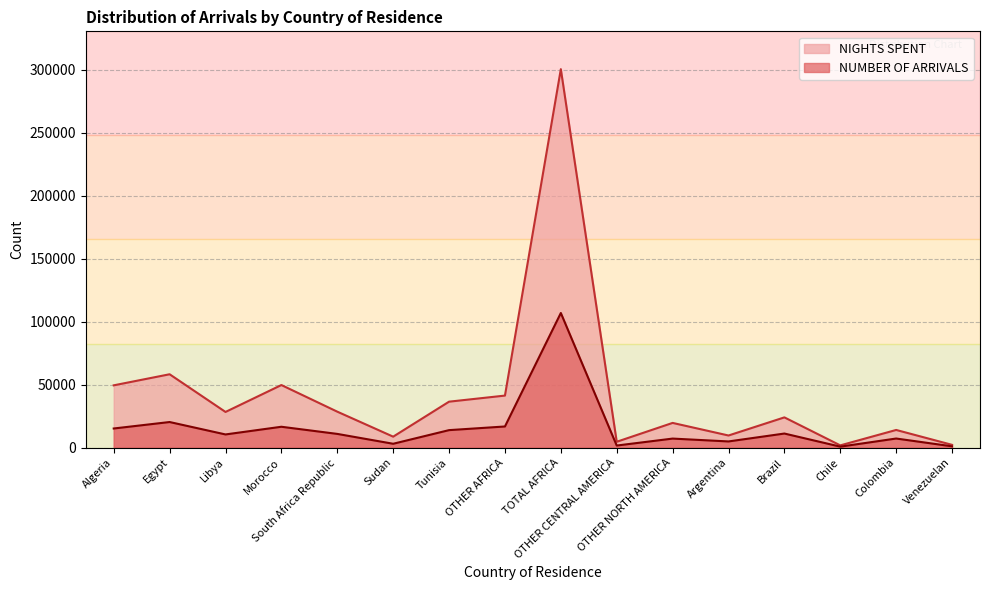

How many lines are shown in the chart?

2